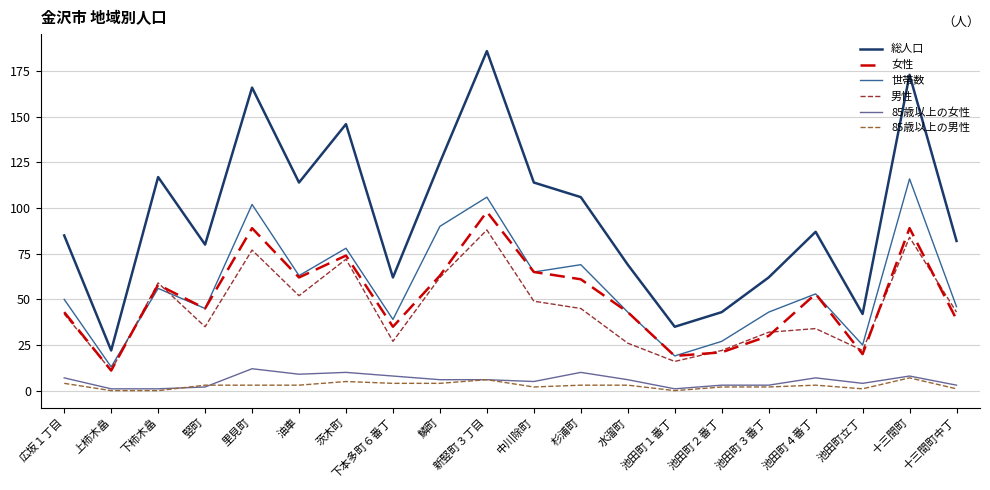

Read the 85歳以上の男性 value at 里見町.

3